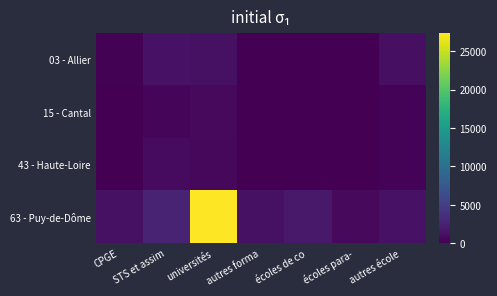

Reading left to right, transcribe all the data shown in this chart.

03 - Allier: CPGE=128	STS et assim=1338	universités=1185	autres forma=0	écoles de co=73	écoles para-=50	autres école=1076
15 - Cantal: CPGE=0	STS et assim=525	universités=663	autres forma=0	écoles de co=0	écoles para-=36	autres école=244
43 - Haute-Loire: CPGE=24	STS et assim=849	universités=571	autres forma=0	écoles de co=0	écoles para-=0	autres école=274
63 - Puy-de-Dôme: CPGE=1225	STS et assim=2663	universités=27310	autres forma=1223	écoles de co=1861	écoles para-=646	autres école=1283